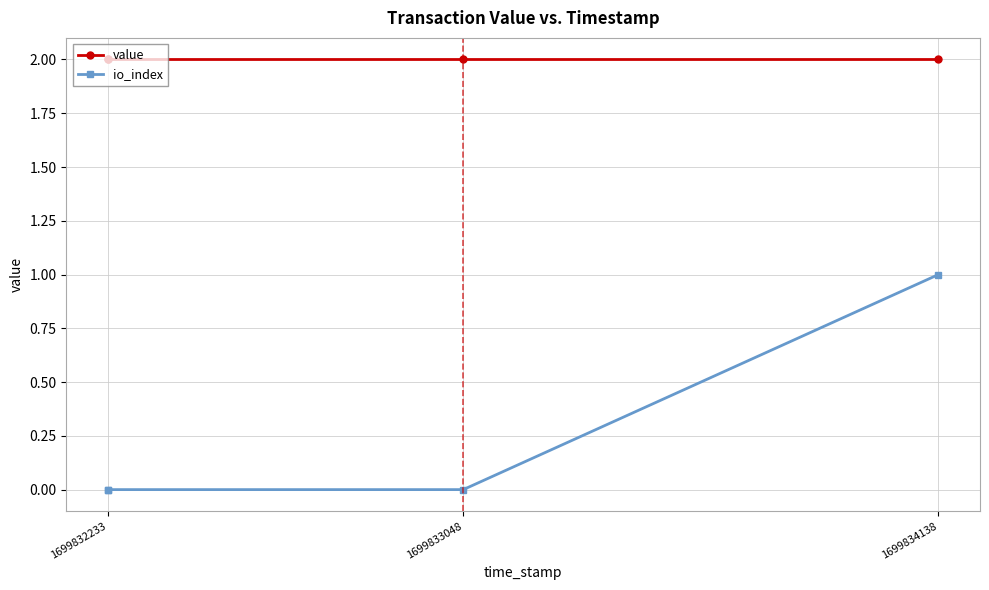

Where is value nearest to the value 2?

1699832233